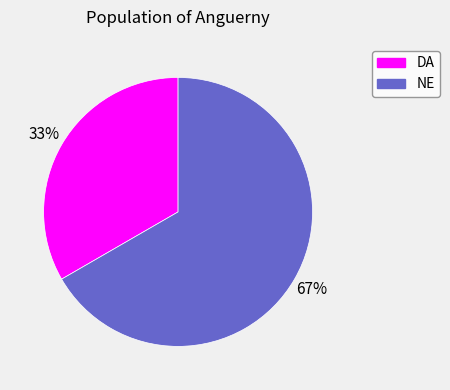

To the nearest percent, what is the average slice percentage?

50%